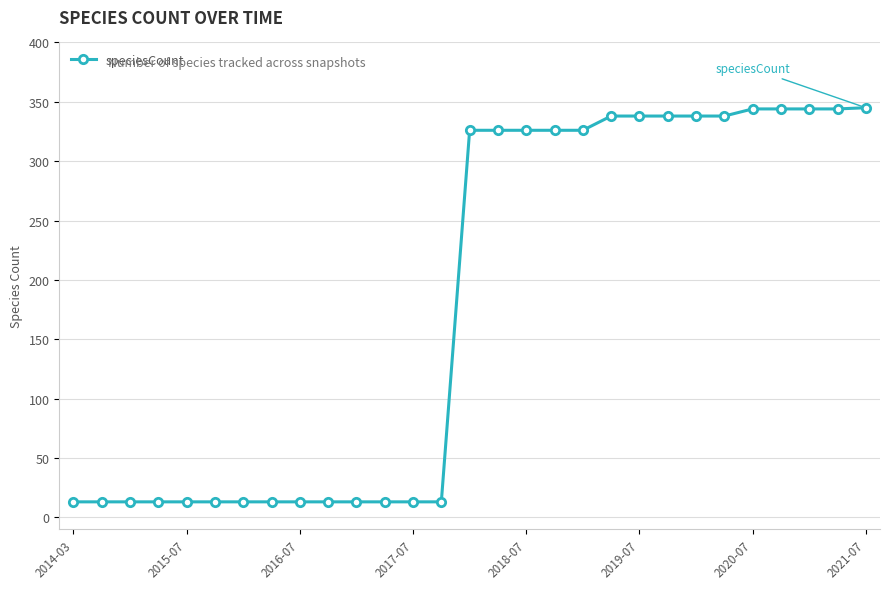

What is the smallest value displayed?

13